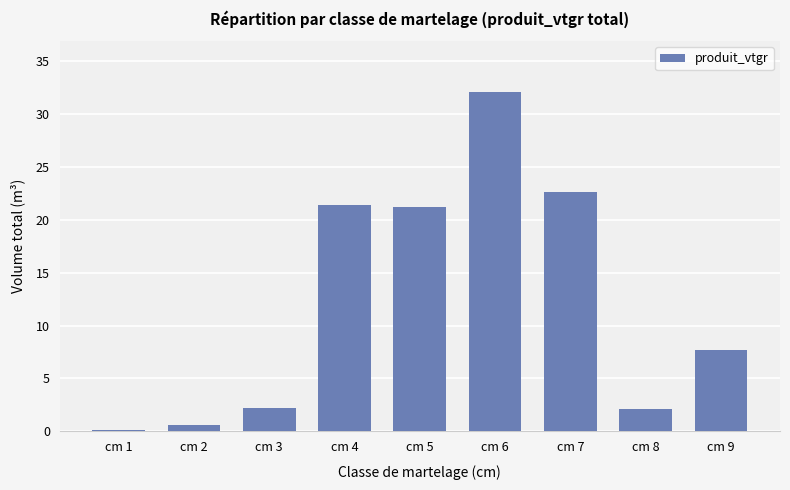

What is the greatest value displayed?

32.0